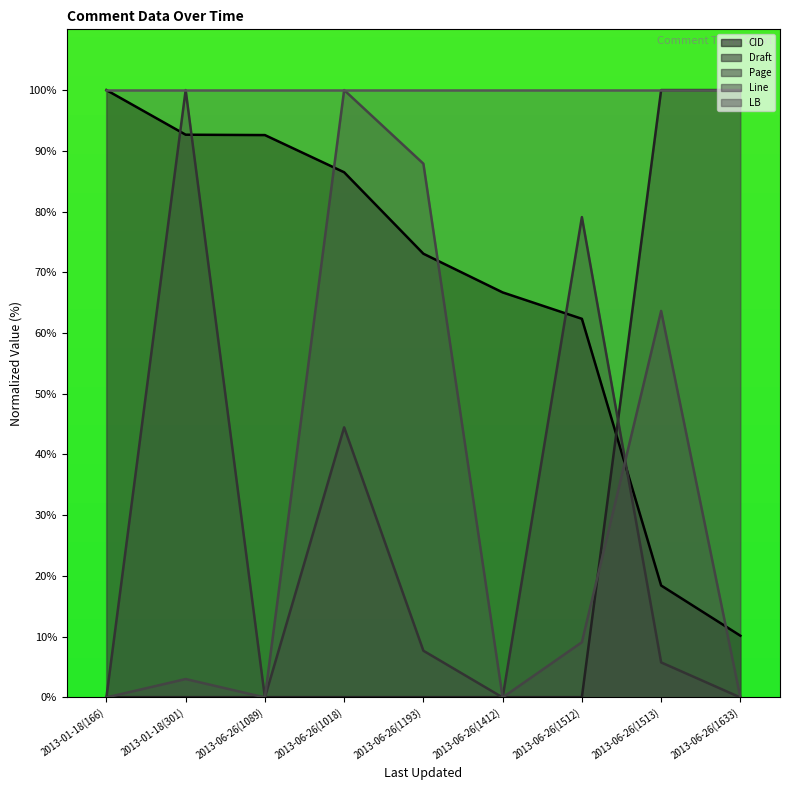

Where do CID and Draft first cross each other?

2013-06-26(1512) and 2013-06-26(1513)